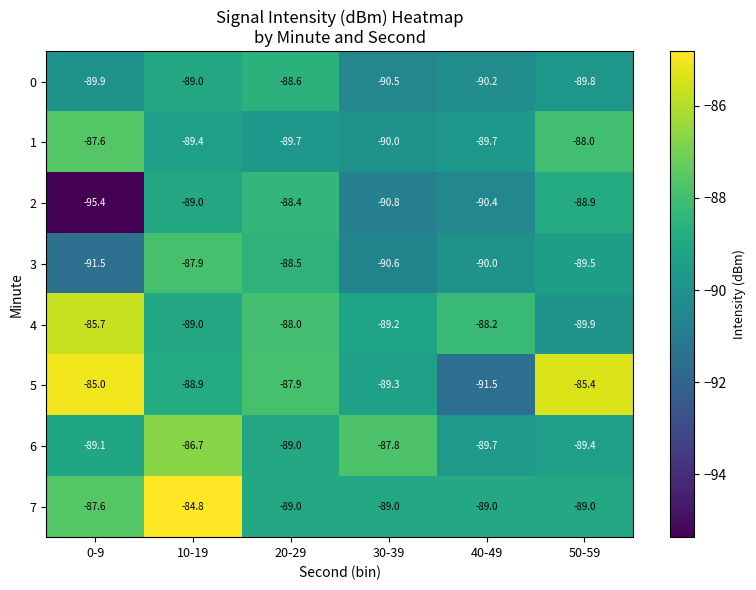

Rank the series by their maximum value, from highest to lowest.

7, 5, 4, 6, 1, 3, 2, 0